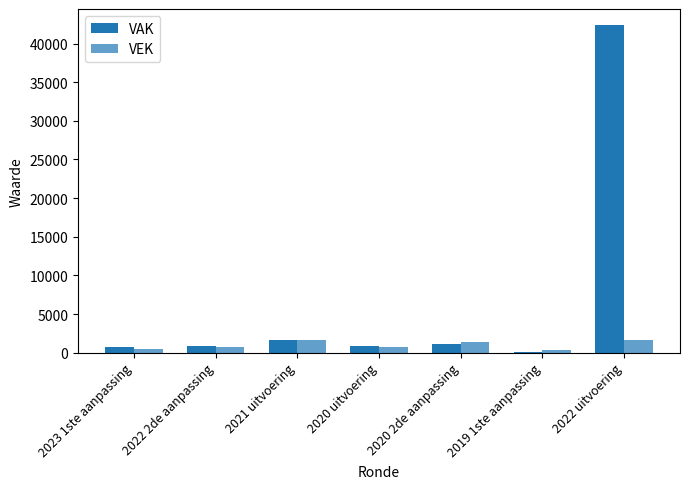

Count the number of data series in this chart.

2